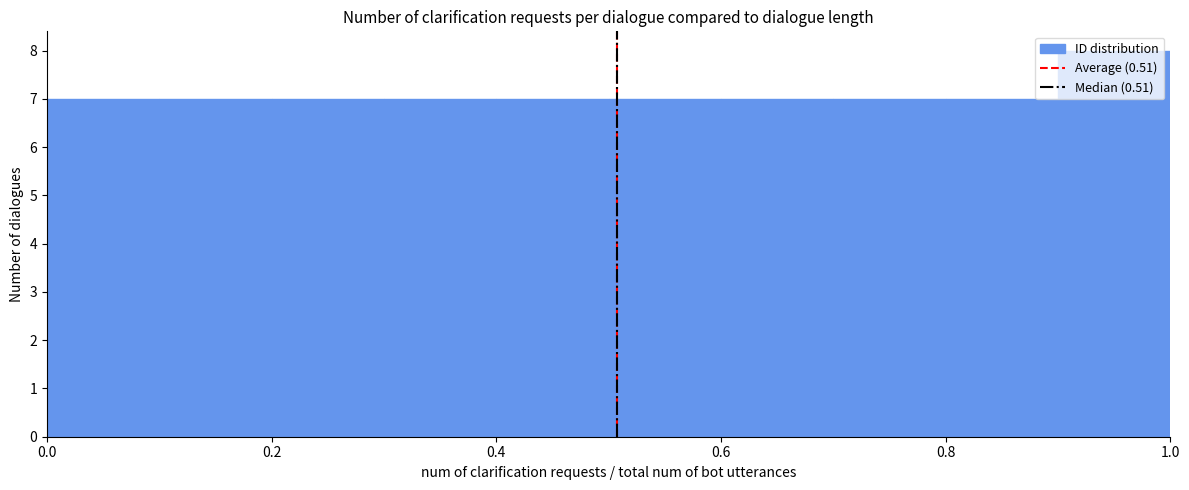

Reading left to right, list every bar in this chart as the range it spans on the x-axis followed by its height. The values are not printed on the chart, so give them approximately, as read against the axis.

0.0 to 0.1: 7
0.1 to 0.2: 7
0.2 to 0.3: 7
0.3 to 0.4: 7
0.4 to 0.5: 7
0.5 to 0.6: 7
0.6 to 0.7: 7
0.7 to 0.8: 7
0.8 to 0.9: 7
0.9 to 1.0: 8